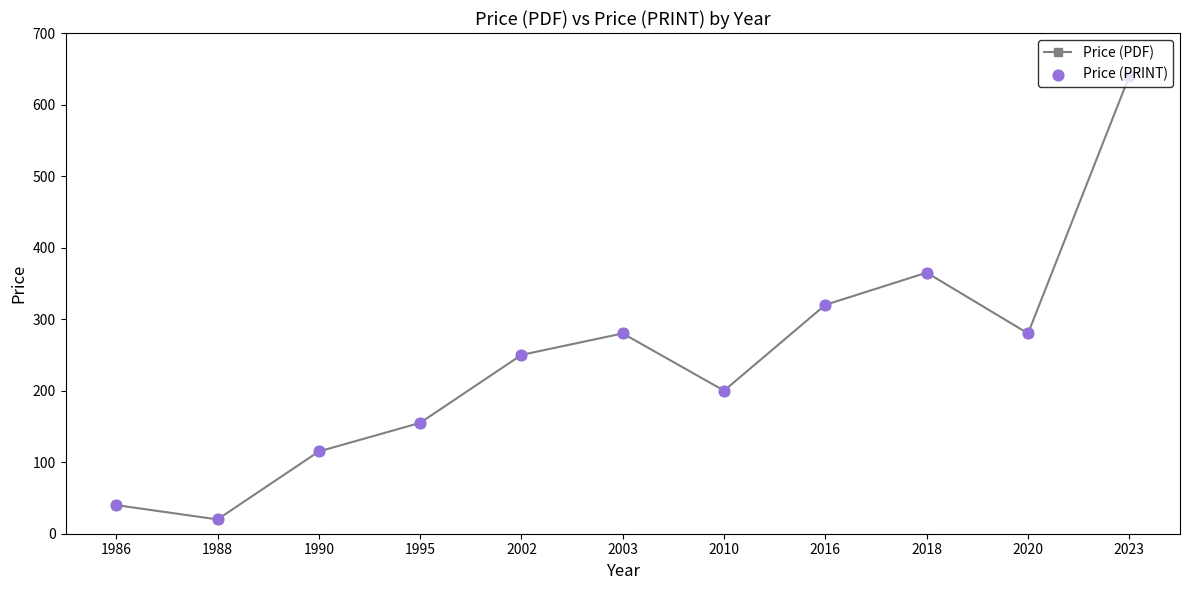

Which category has the highest value across all series?

2023